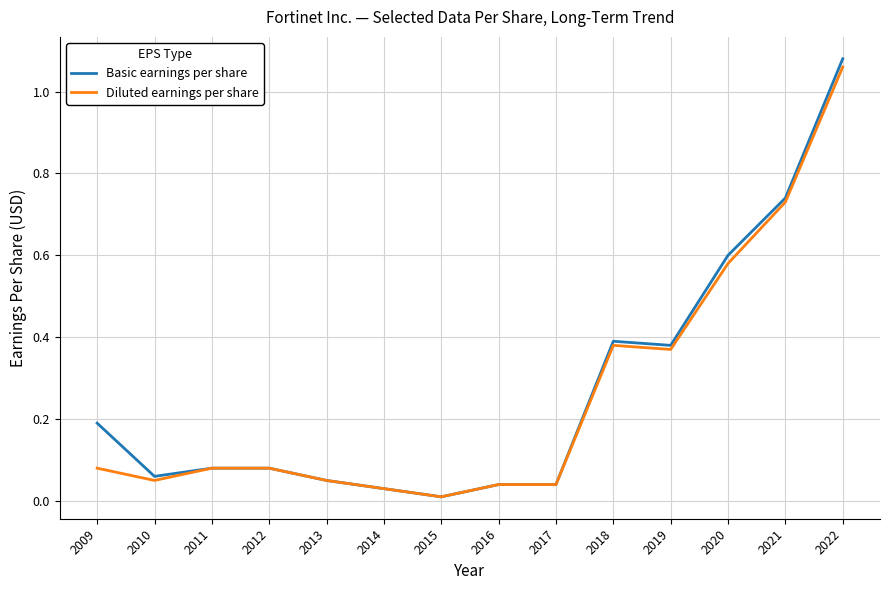

Where is the first local minimum for Diluted earnings per share?

2010